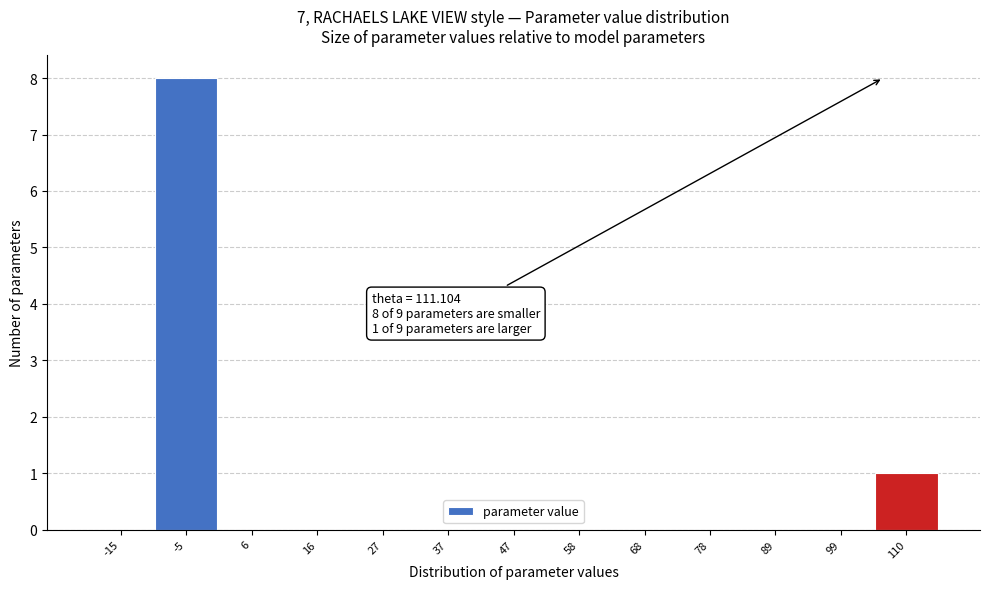

Reading left to right, transcribe all the data shown in this chart.

-15=0	-5=8	6=0	16=0	27=0	37=0	47=0	58=0	68=0	78=0	89=0	99=0	110=1